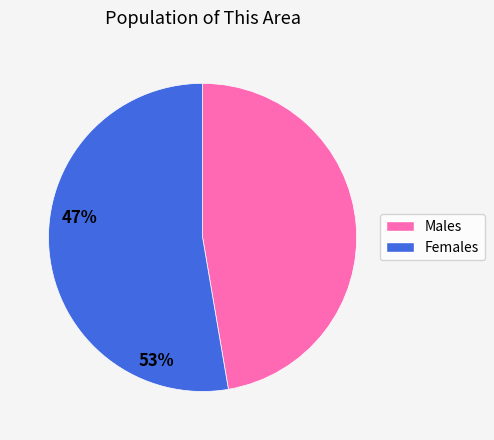

How many slices are in this pie chart?

2